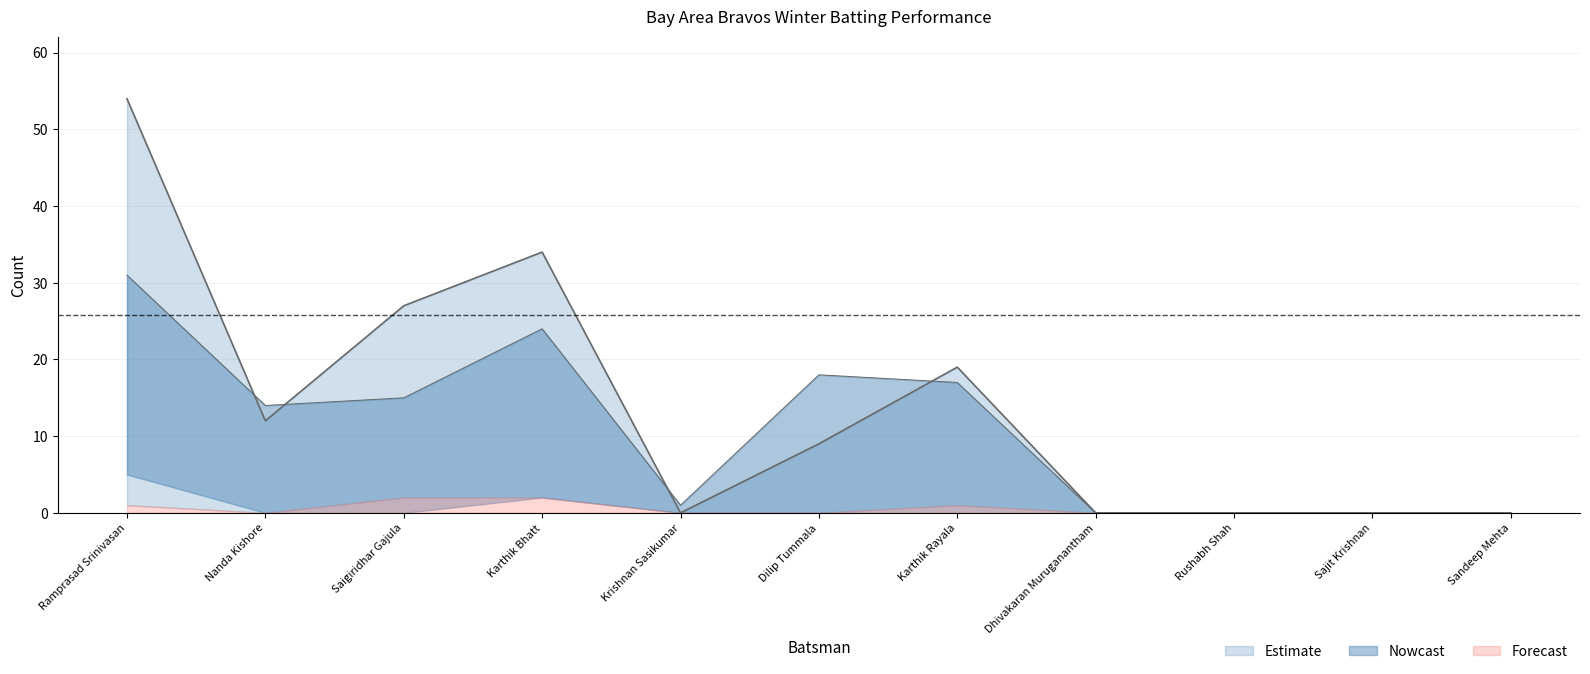

What is the total value across all series at Dilip Tummala?

27